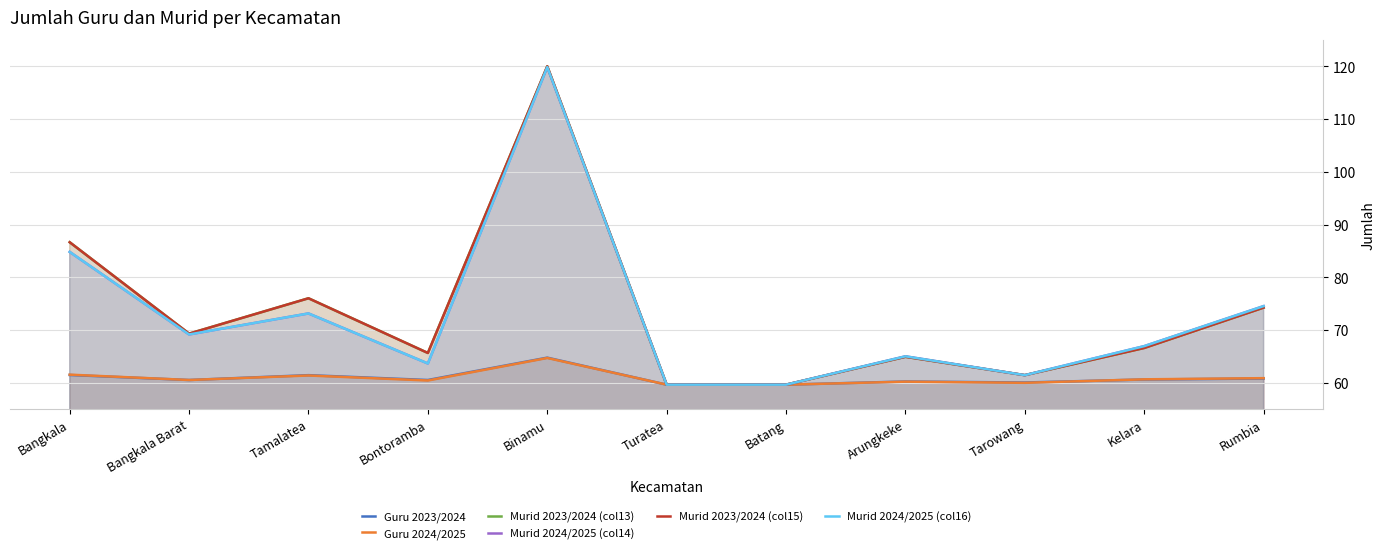

What is the difference between the second highest and second lowest values in the Guru 2024/2025 series?

1.9